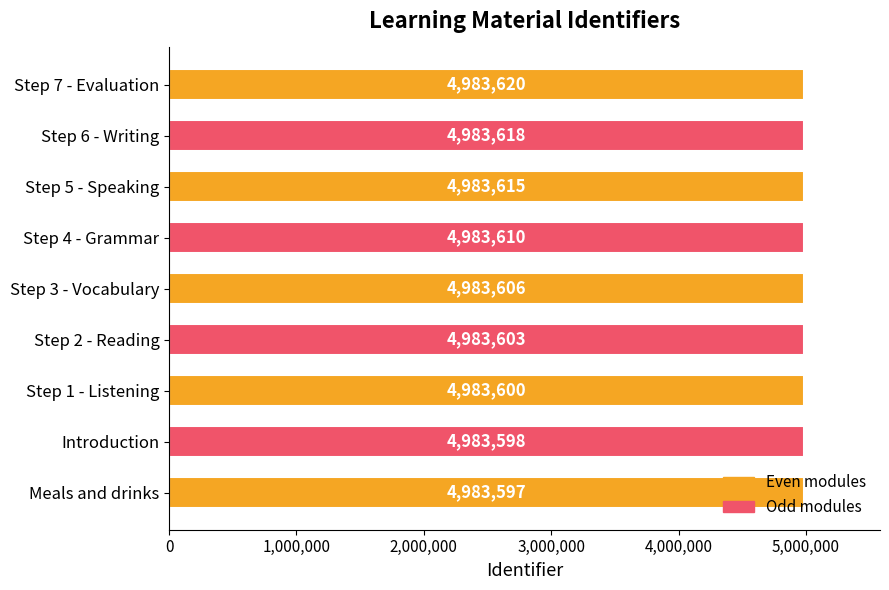

The chart shows a value of 4983603 at Step 2 - Reading. True or false?

True